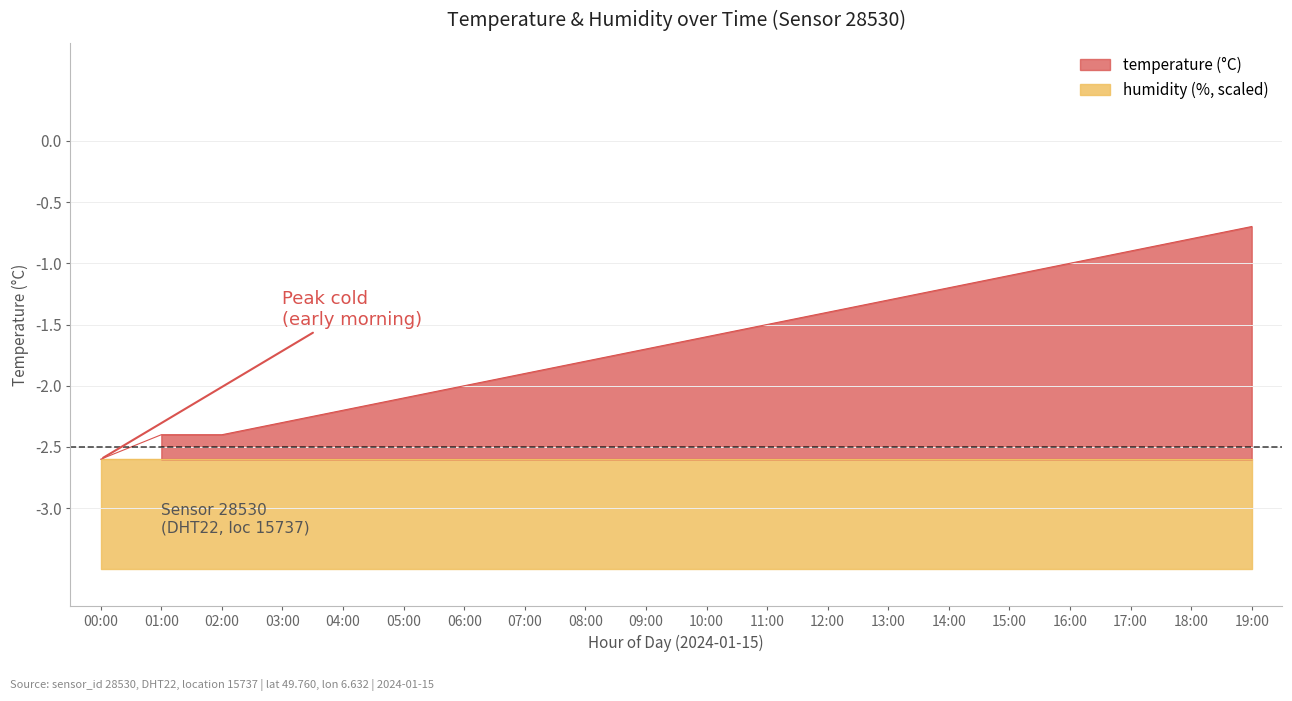

What is the label of the 9th point from the left?

08:00